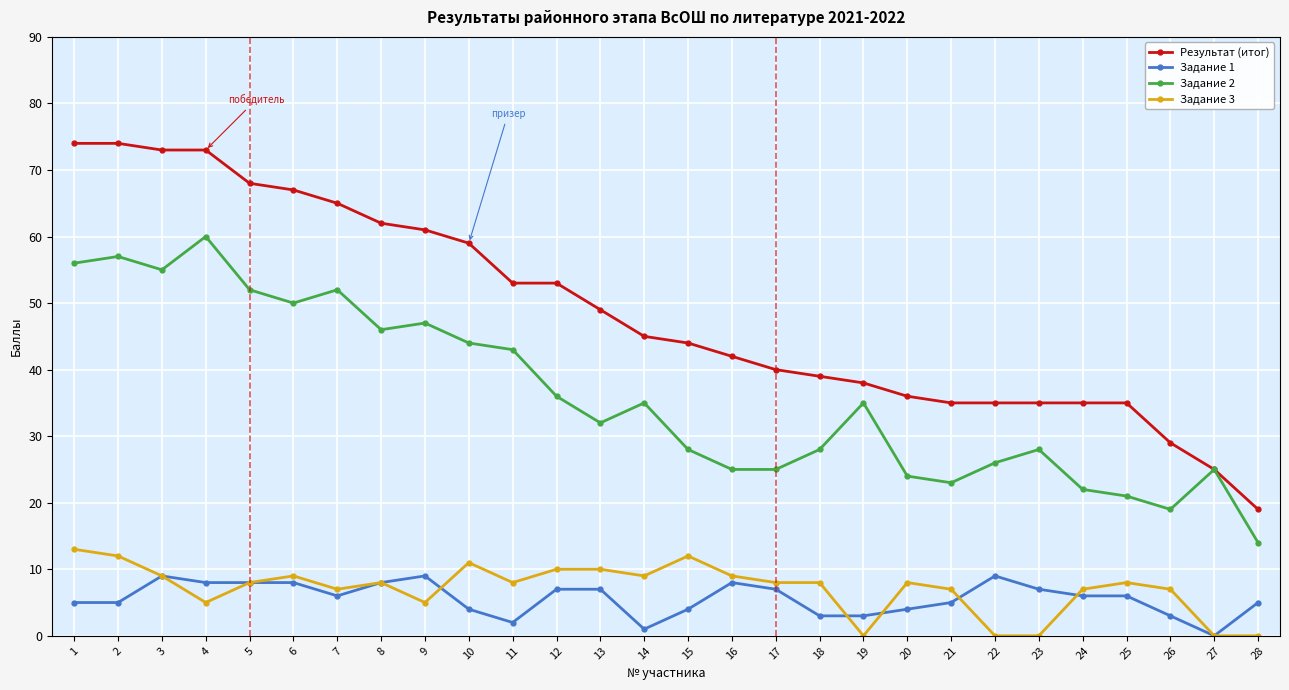

Is this an area chart (filled region under the line)?

No